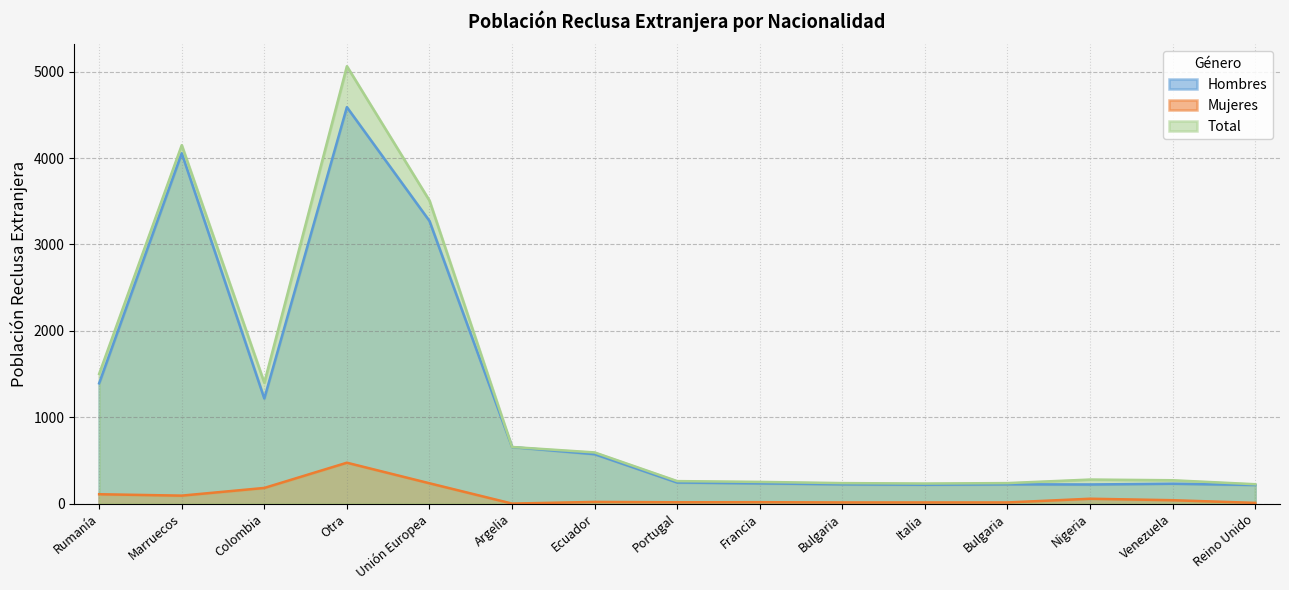

Rank the categories by Hombres value from lowest to highest.

Reino Unido, Italia, Nigeria, Bulgaria, Bulgaria, Venezuela, Francia, Portugal, Ecuador, Argelia, Colombia, Rumanía, Unión Europea, Marruecos, Otra